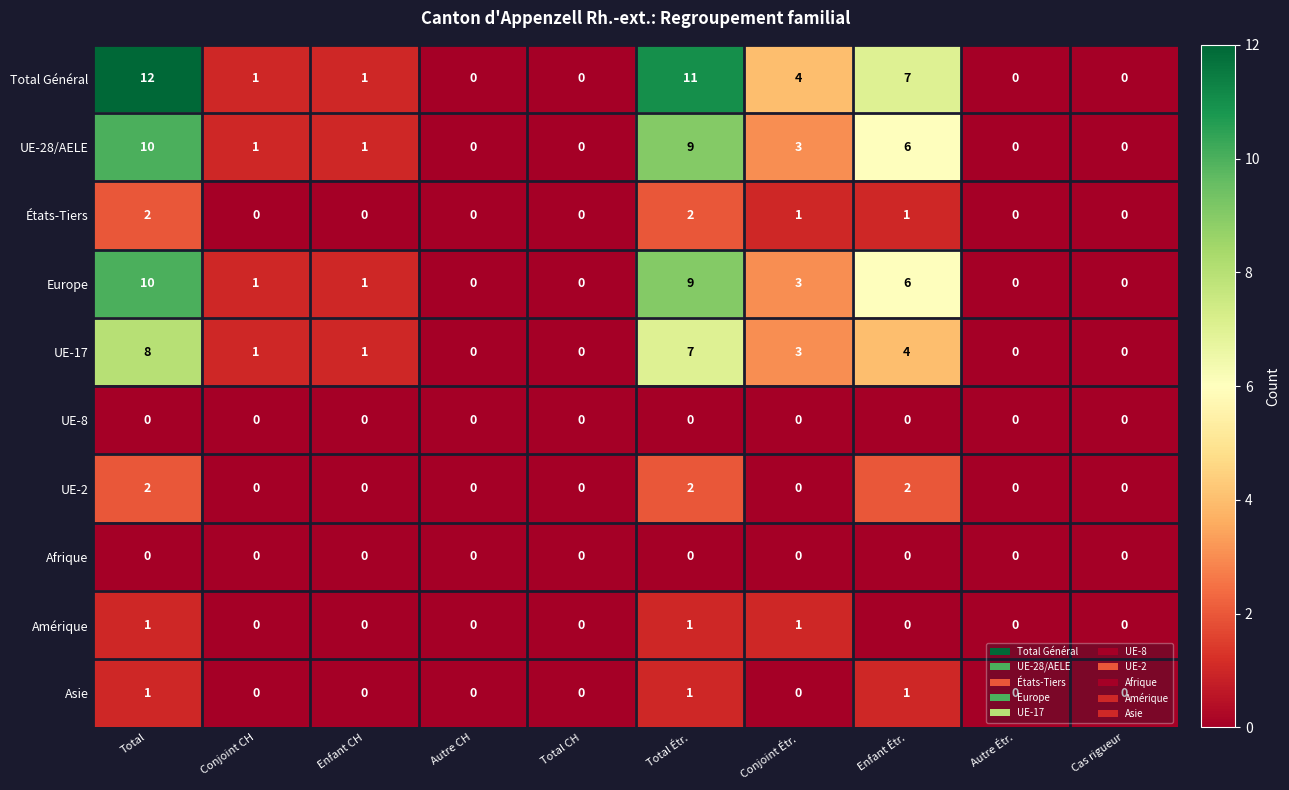

Which series has the largest total across all categories?

Total Général